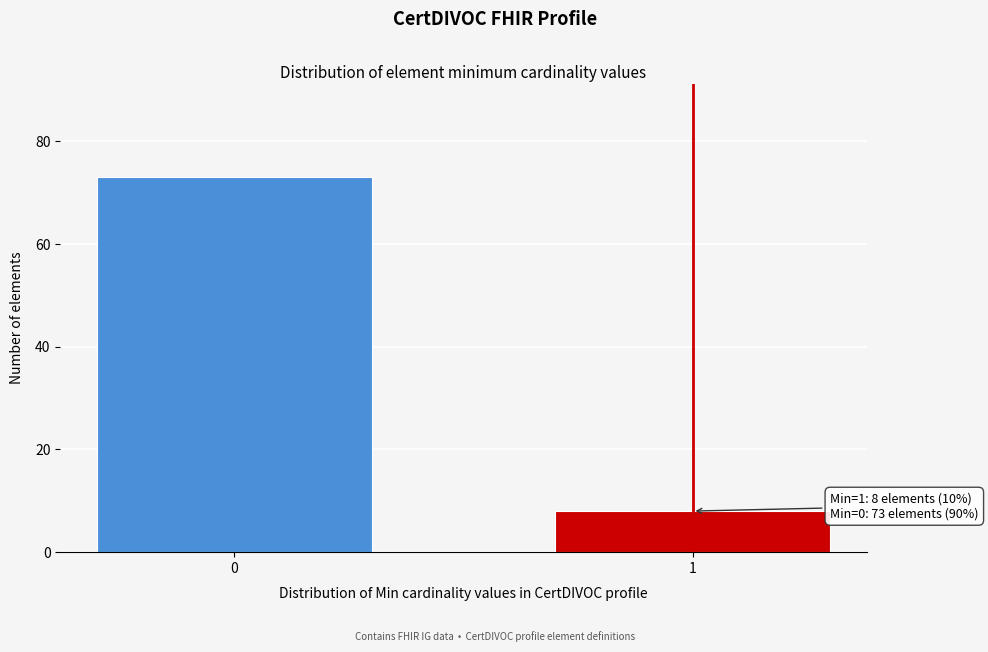

Reading left to right, list all the values displayed in this chart.

73	8